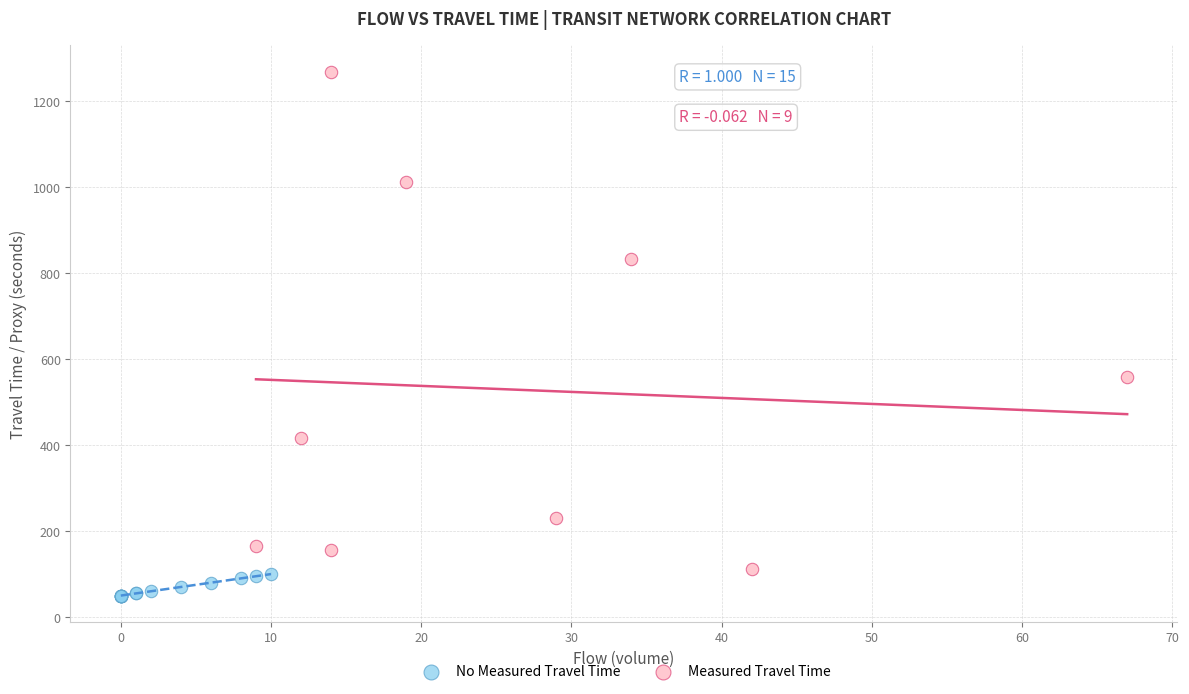

Which series reaches the maximum Y coordinate?

Measured Travel Time